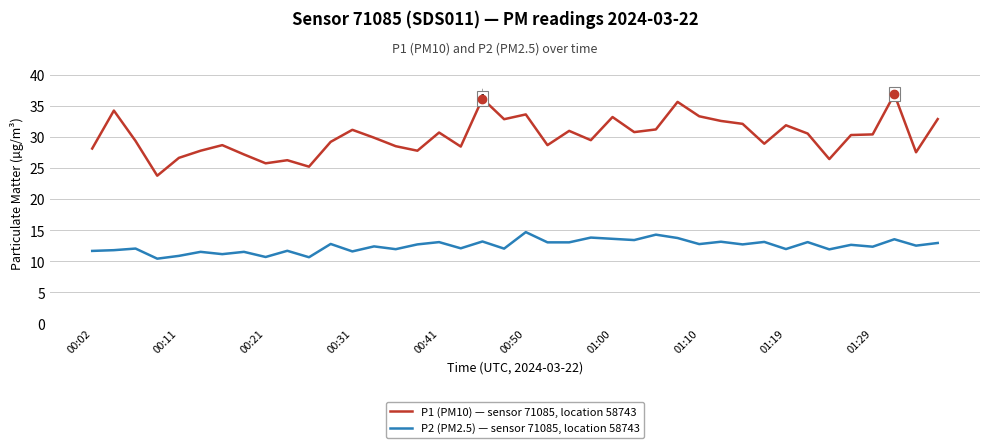

List the series in order of their overall mean, lowest first.

P2 (PM2.5) — sensor 71085, location 58743, P1 (PM10) — sensor 71085, location 58743